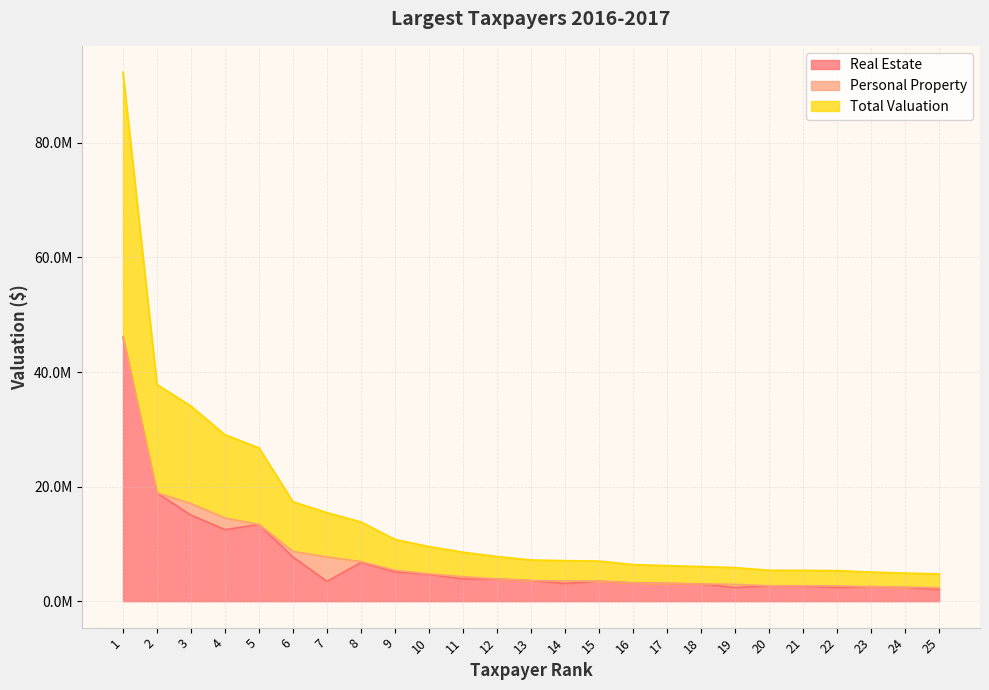

What is the approximate value of Real Estate at 14, to the nearest 50?

3090000